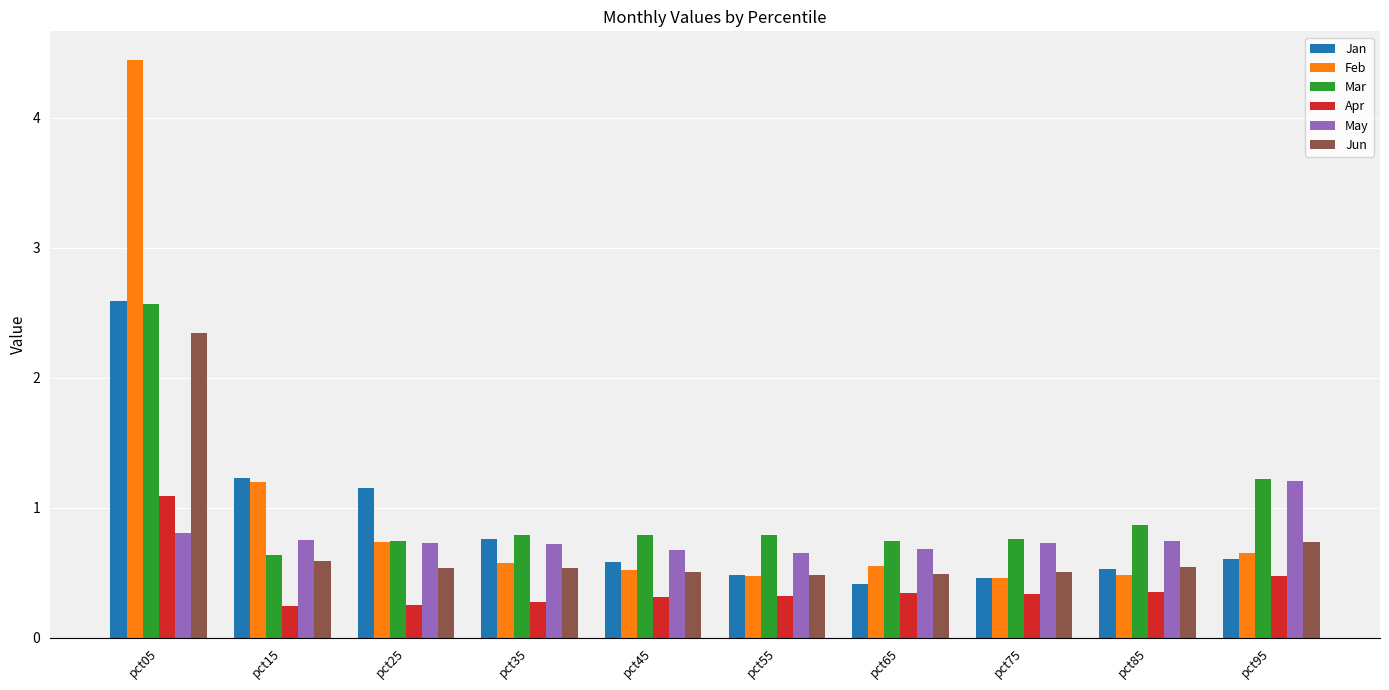

The value of May at pct75 is 0.7. True or false?

True